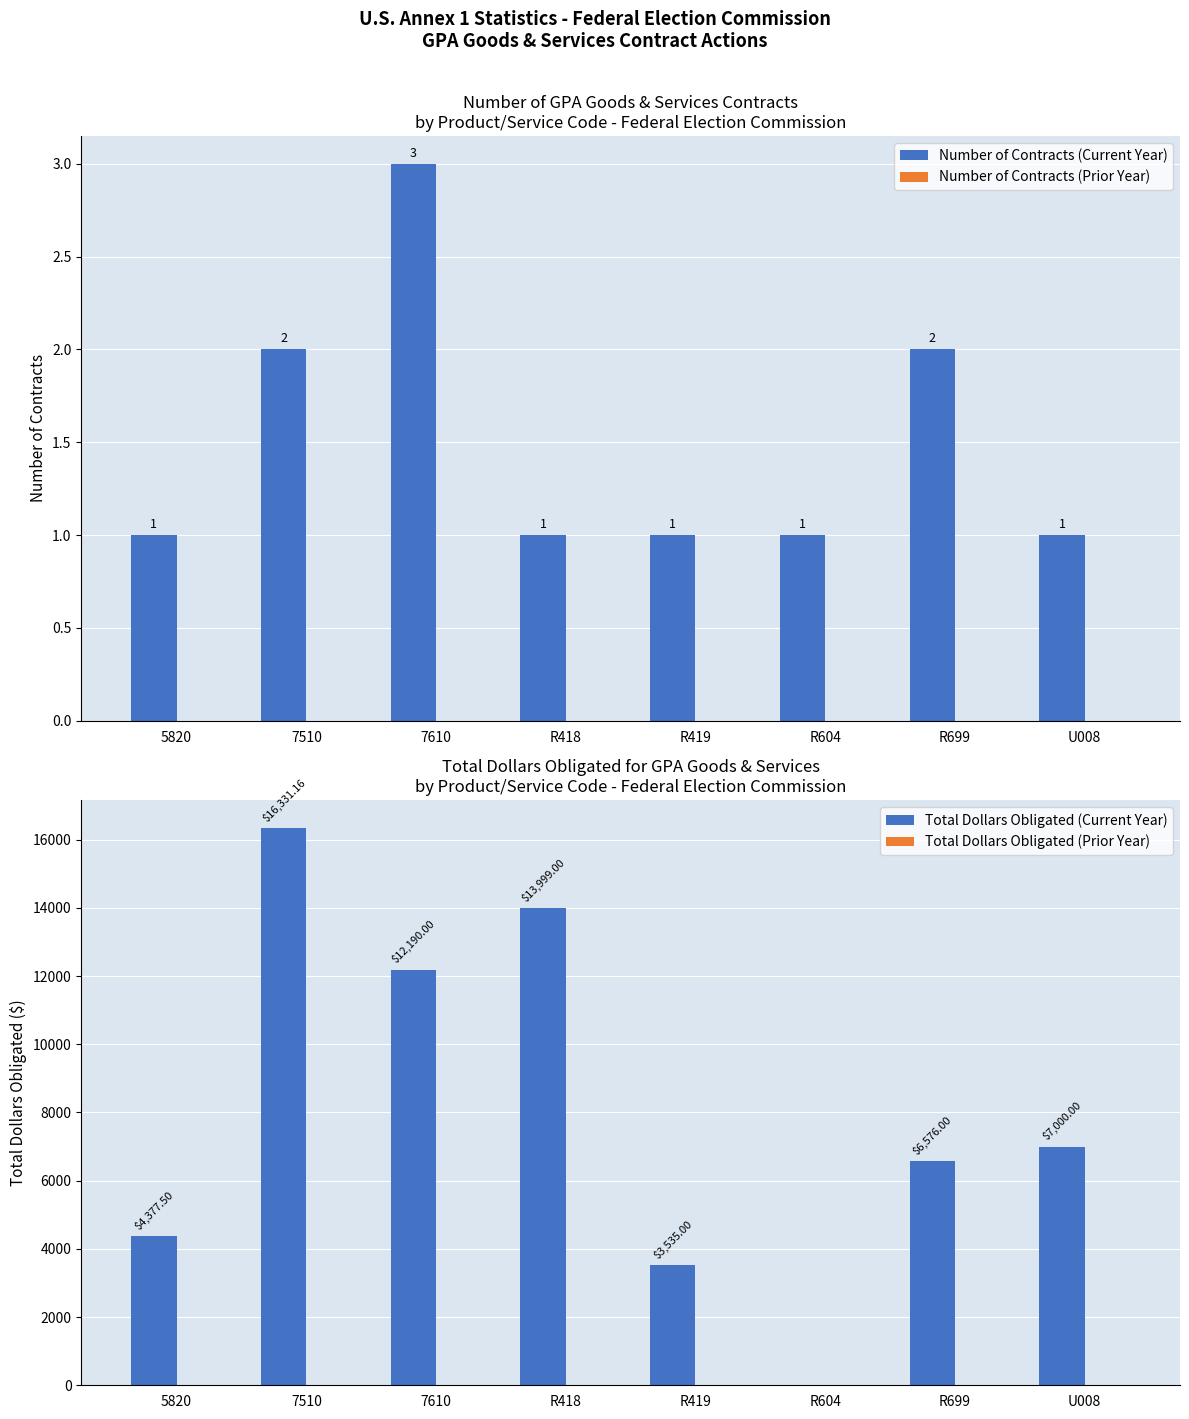

Which series has the largest range (max minus min)?

Total Dollars Obligated (Current Year)